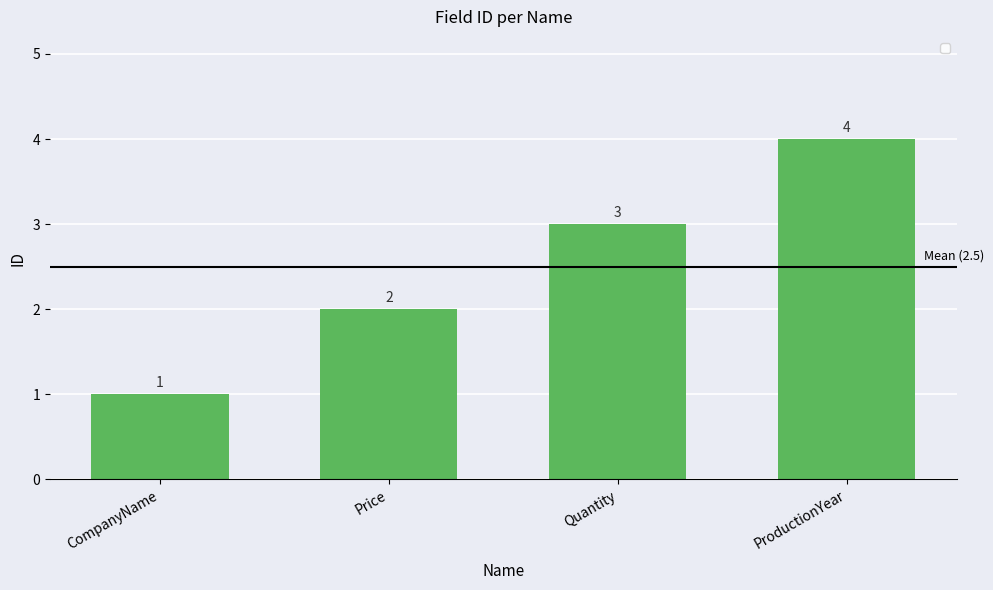

Are the bars horizontal?

No